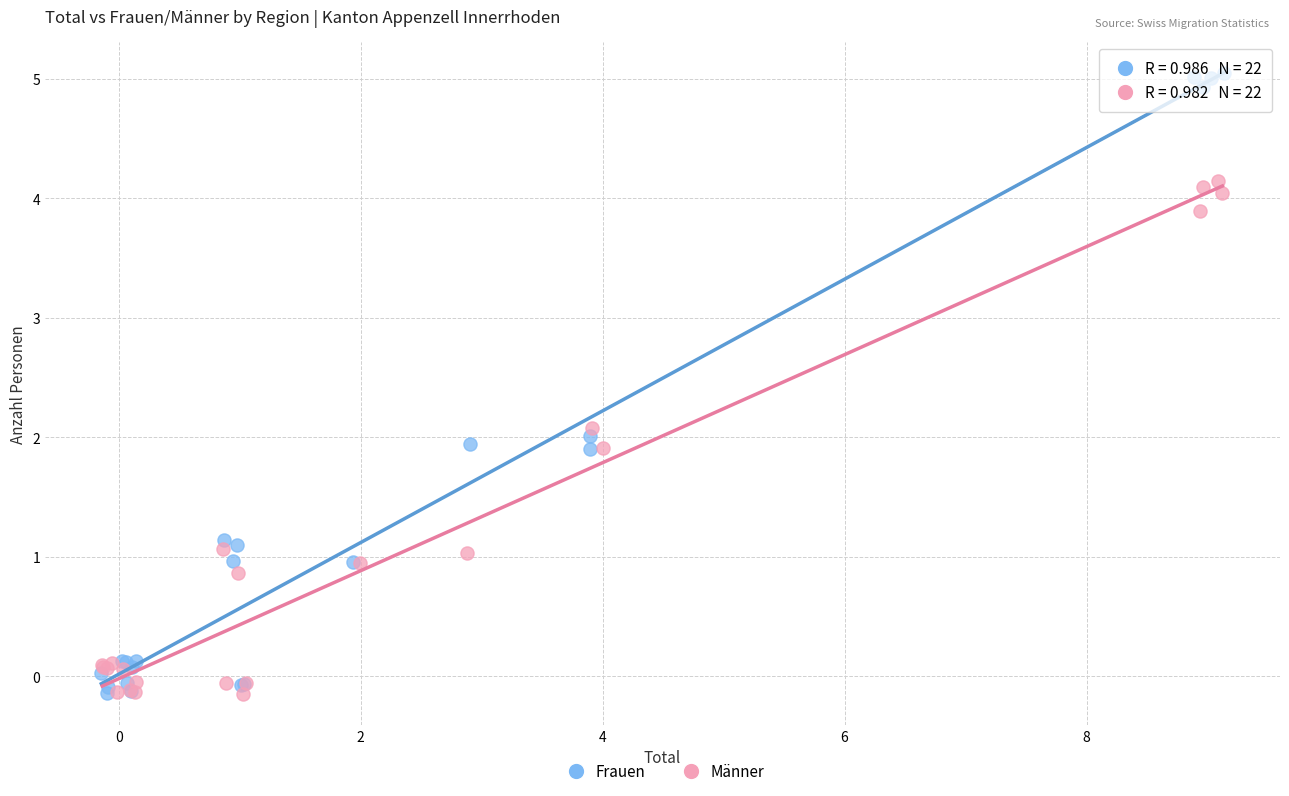

Which series has the largest Y range (max minus min)?

Frauen